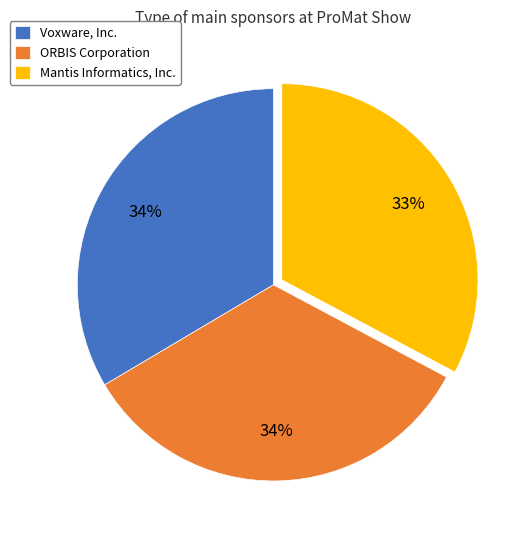

Is the sum of ORBIS Corporation and Mantis Informatics, Inc. greater than half?

Yes